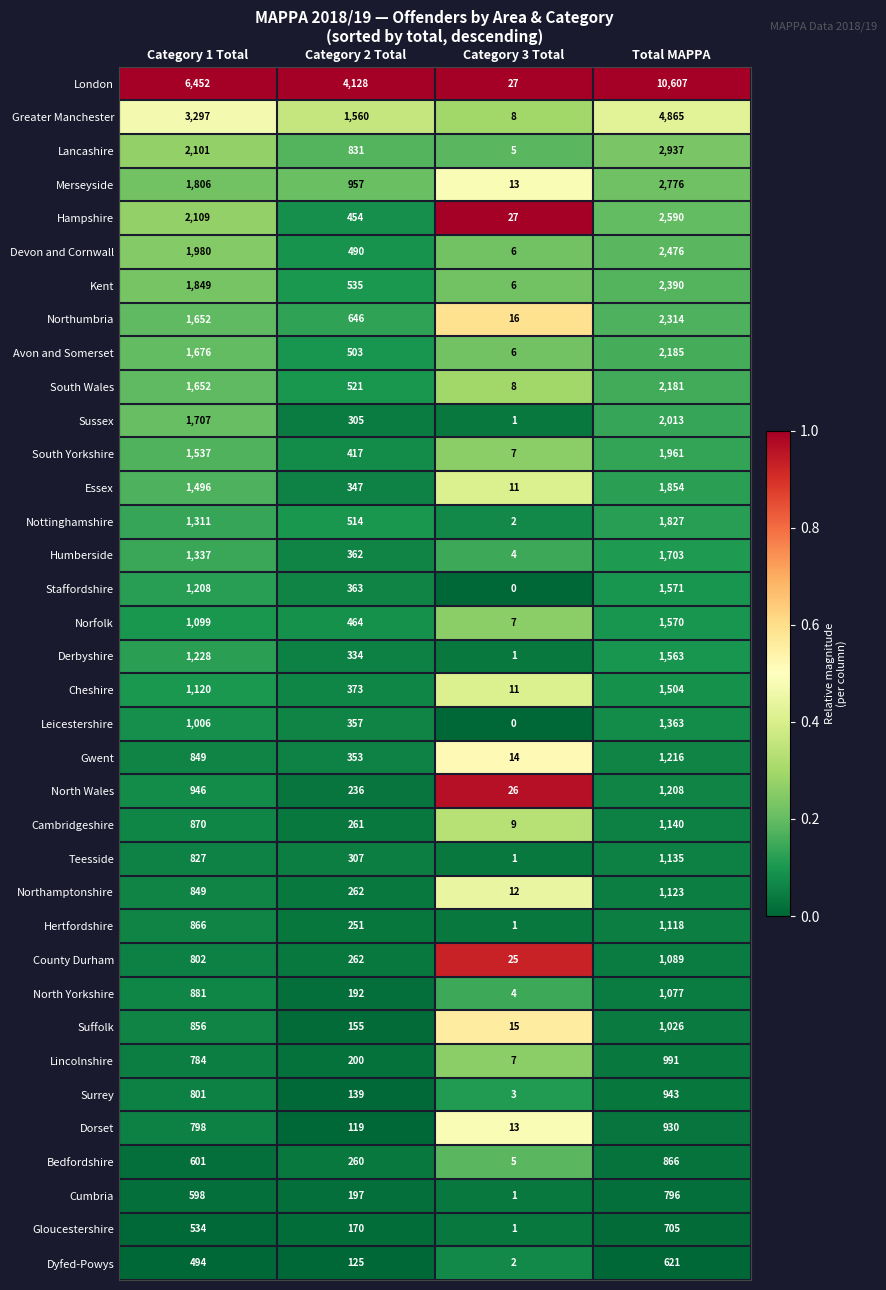

At how many categories does at least one series exceed 0?

4